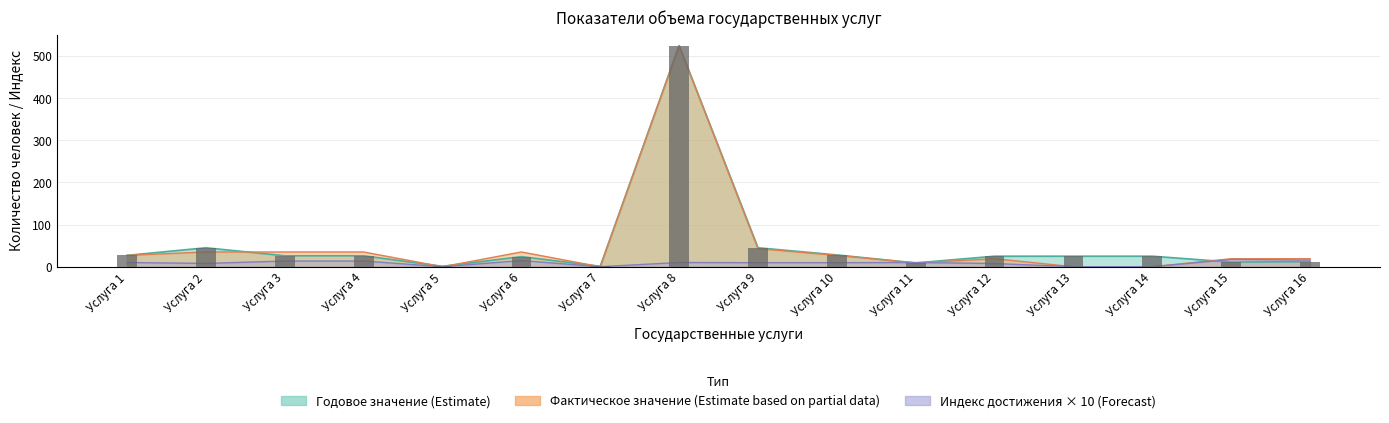

Does the chart contain stacked bars?

No